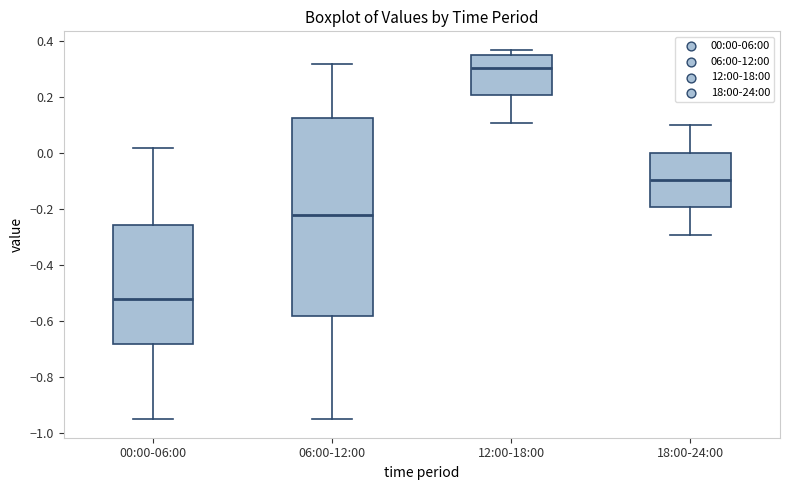

Reading left to right, read every box against the y-axis: the position of its median line, the range the box covers, and the ends of its whiskers. The values are not printed on the chart, so give them approximately, as read against the axis.

00:00-06:00: median -0.52, box -0.68 to -0.26, whiskers -0.94 to 0.02
06:00-12:00: median -0.22, box -0.58 to 0.12, whiskers -0.94 to 0.32
12:00-18:00: median 0.30, box 0.20 to 0.36, whiskers 0.12 to 0.38
18:00-24:00: median -0.10, box -0.20 to 0.00, whiskers -0.28 to 0.10